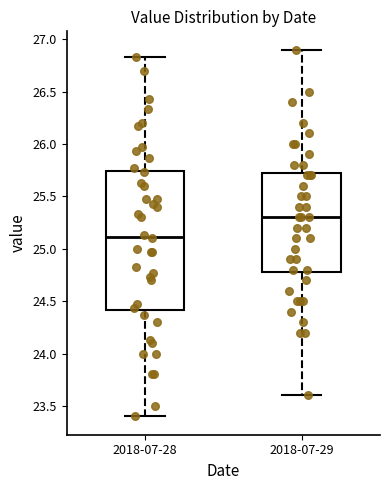

Comparing the boxes themselves (not the whiskers), which one is the tallest?

2018-07-28